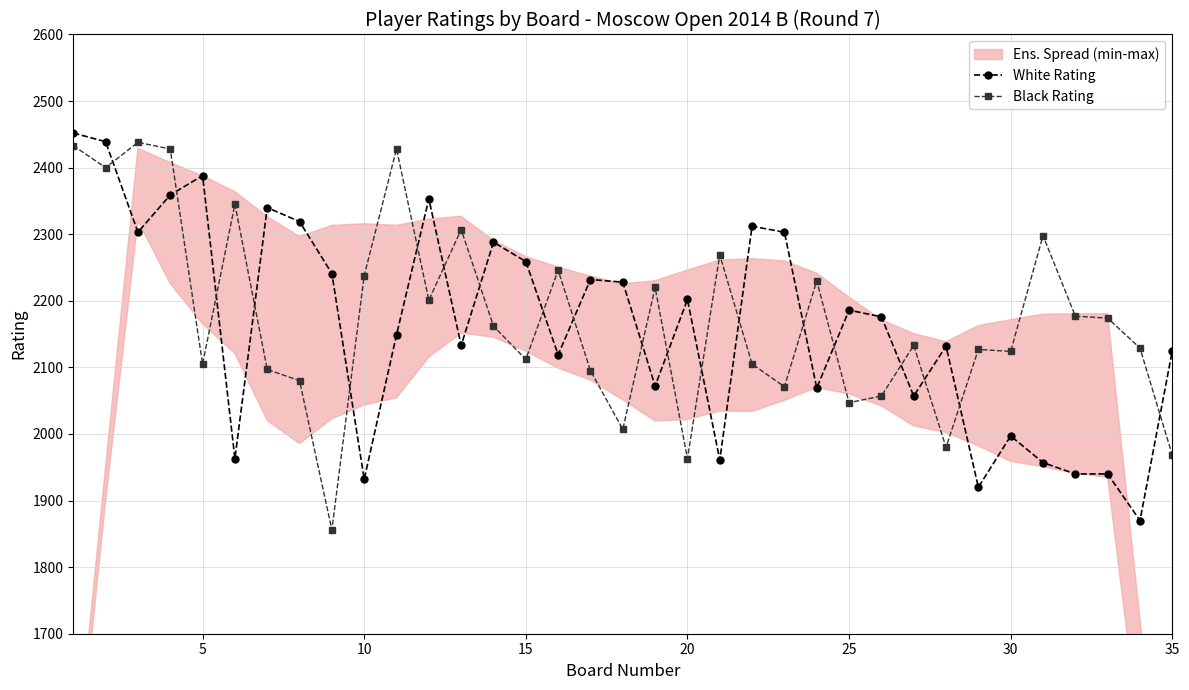

What is the difference between the maximum and minimum values in the Black Rating series?

582